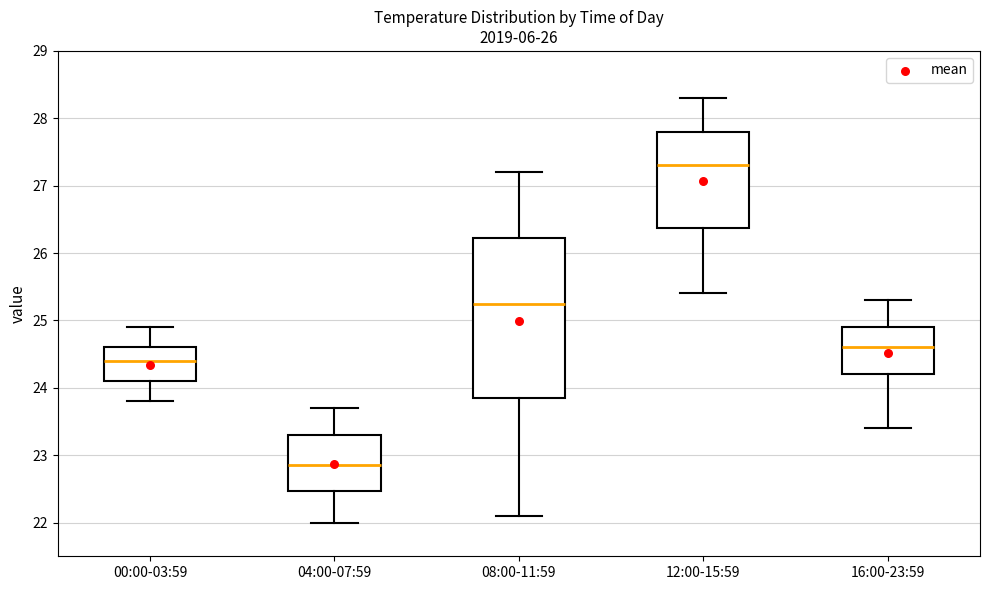

Where does the median line of the box for 16:00-23:59 sit on the y-axis? The values are not printed on the chart, so give them approximately, as read against the axis.

24.6